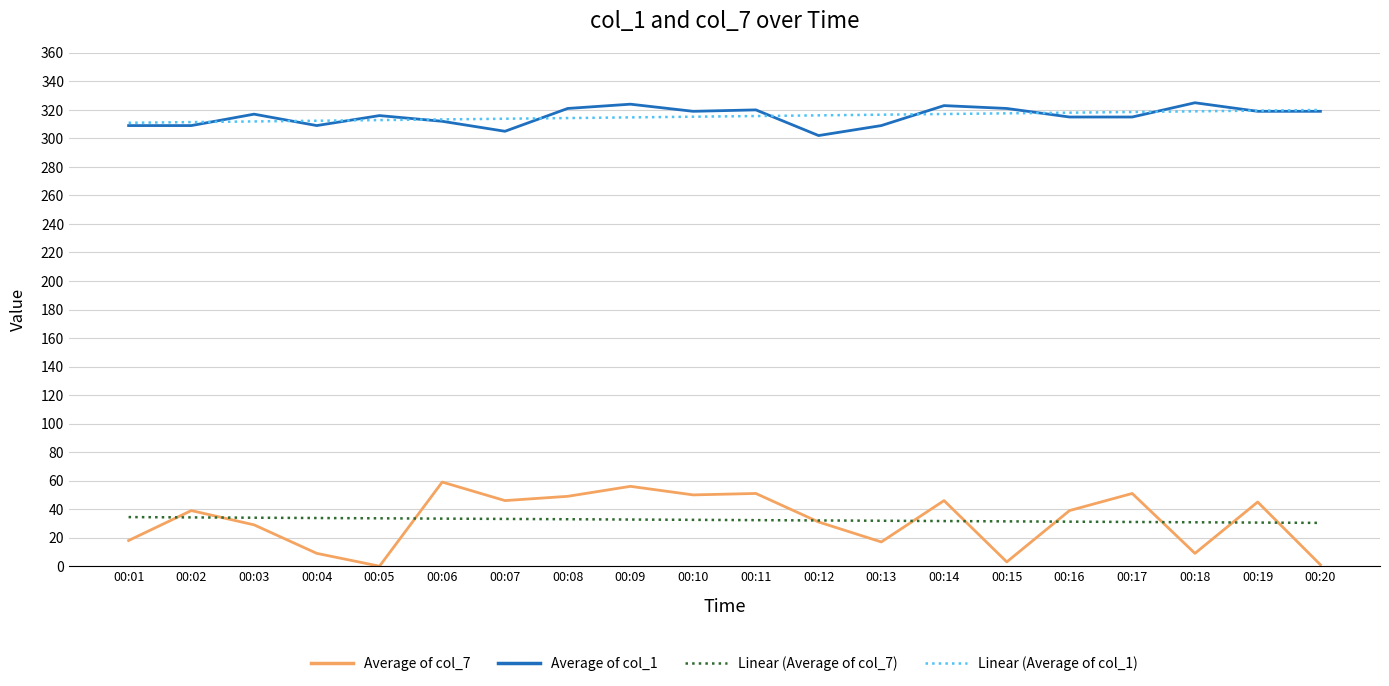

What is the greatest value displayed?

325.0